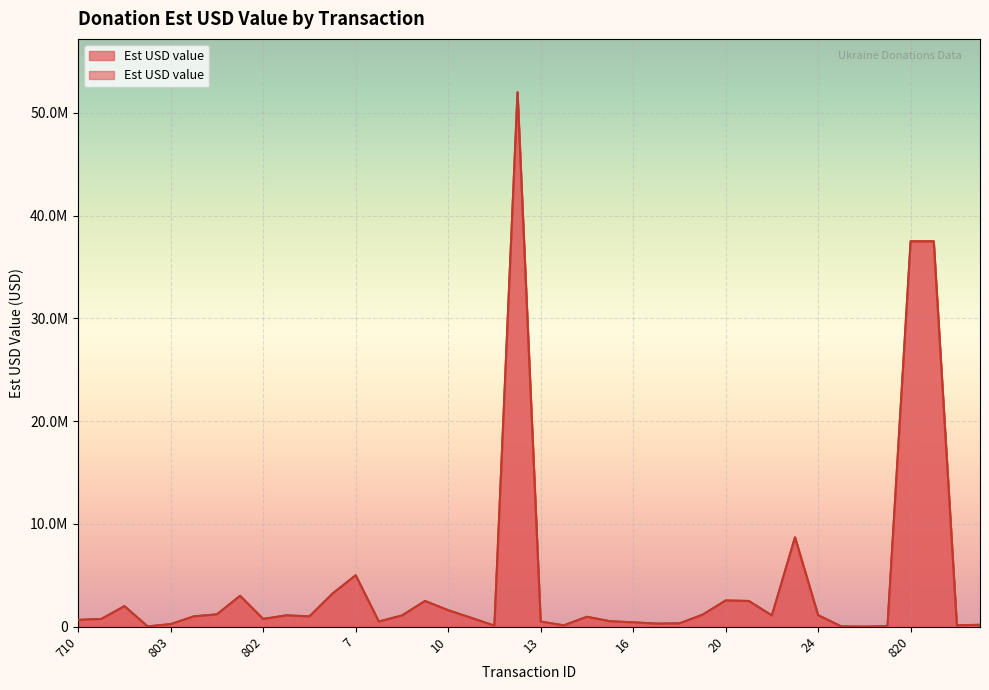

What is the ratio of the value at 803 to the value at 26?

166.6